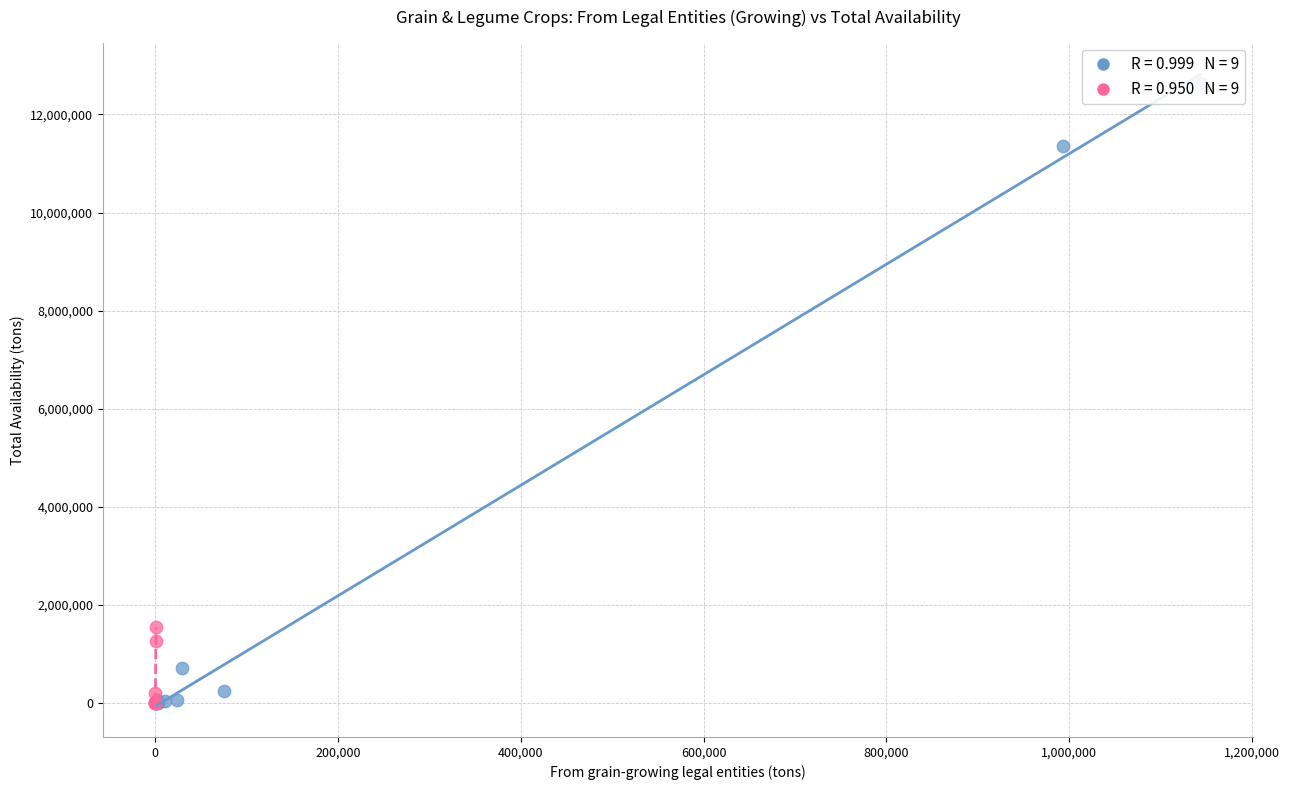

Which series has the widest spread of Y values?

Food Production